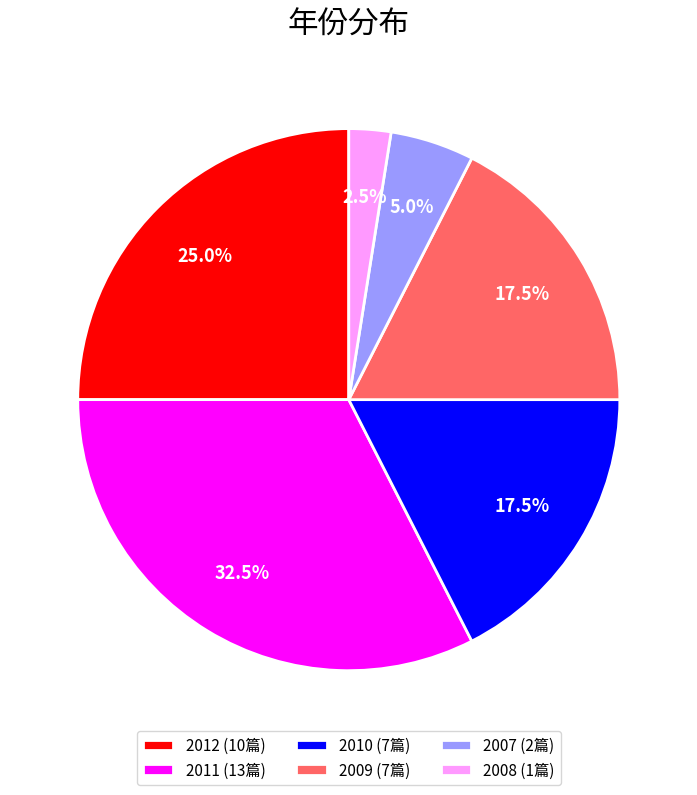

Is there any slice that represents more than half of the pie?

No